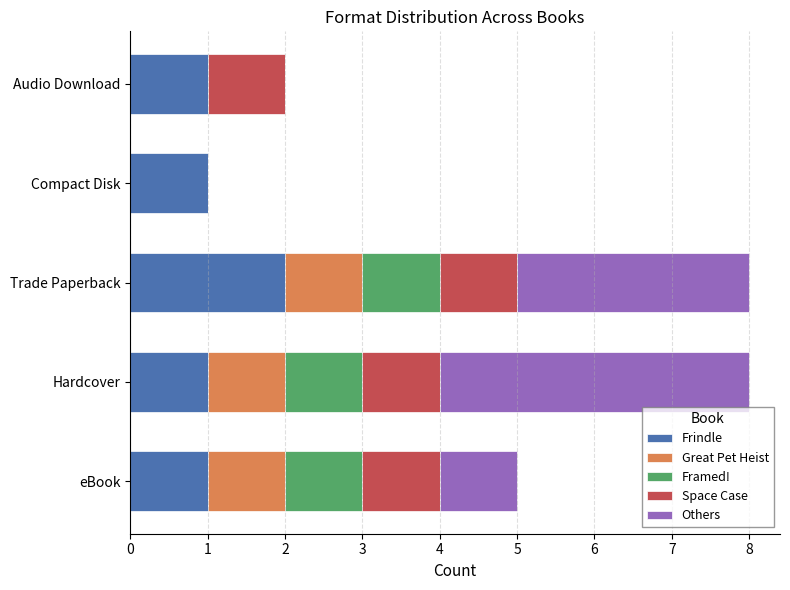

Count the number of categories in the chart.

5